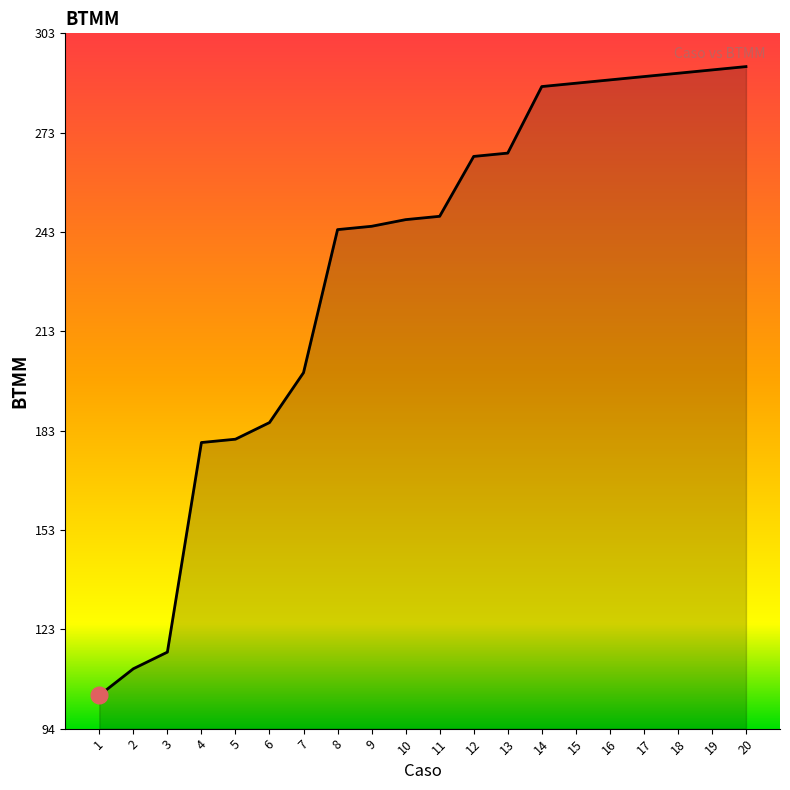

Read the value at 5, to the nearest 50.

200